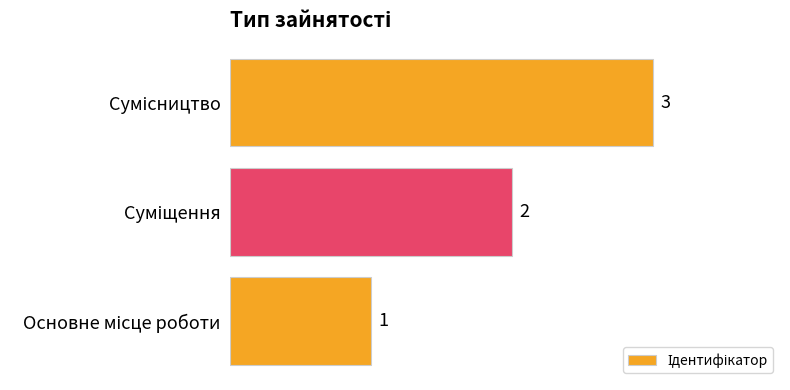

What is the maximum value shown in the chart?

3